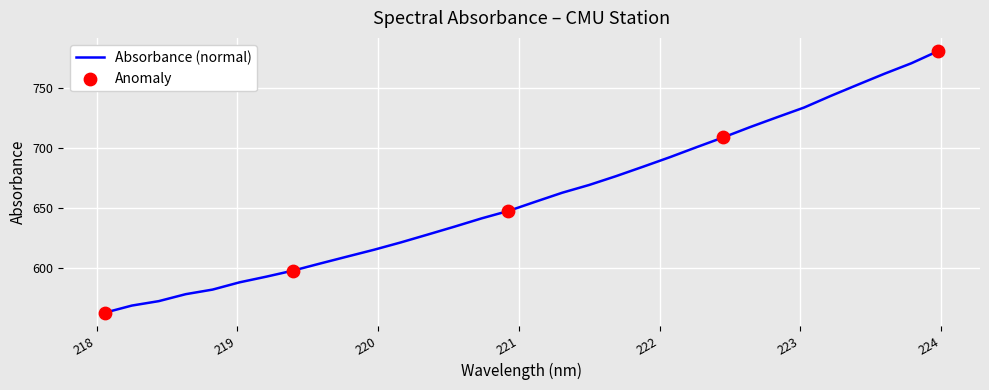

What is the maximum value shown in the chart?

781.3